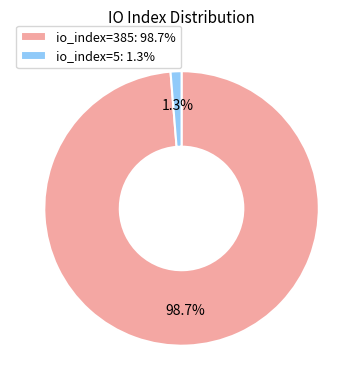

To the nearest percent, what is the average slice percentage?

50%